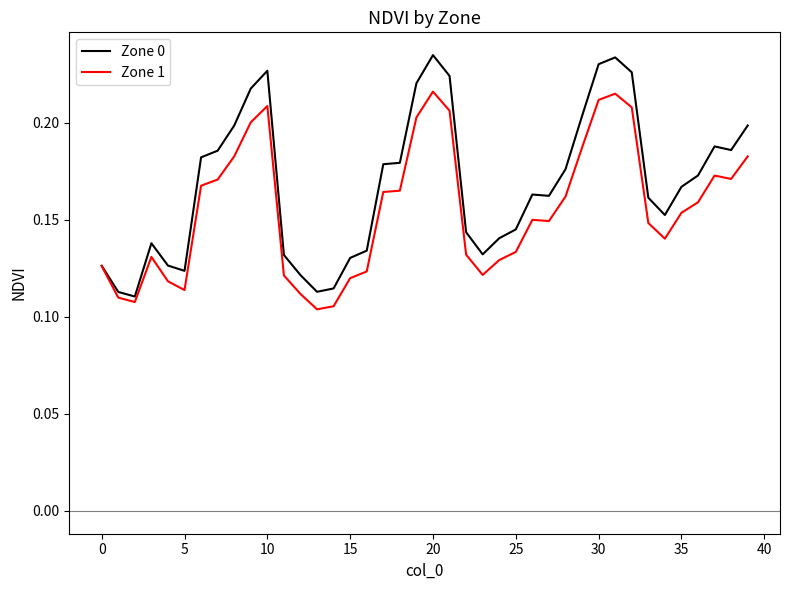

Rank the series by their maximum value, from highest to lowest.

Zone 0, Zone 1